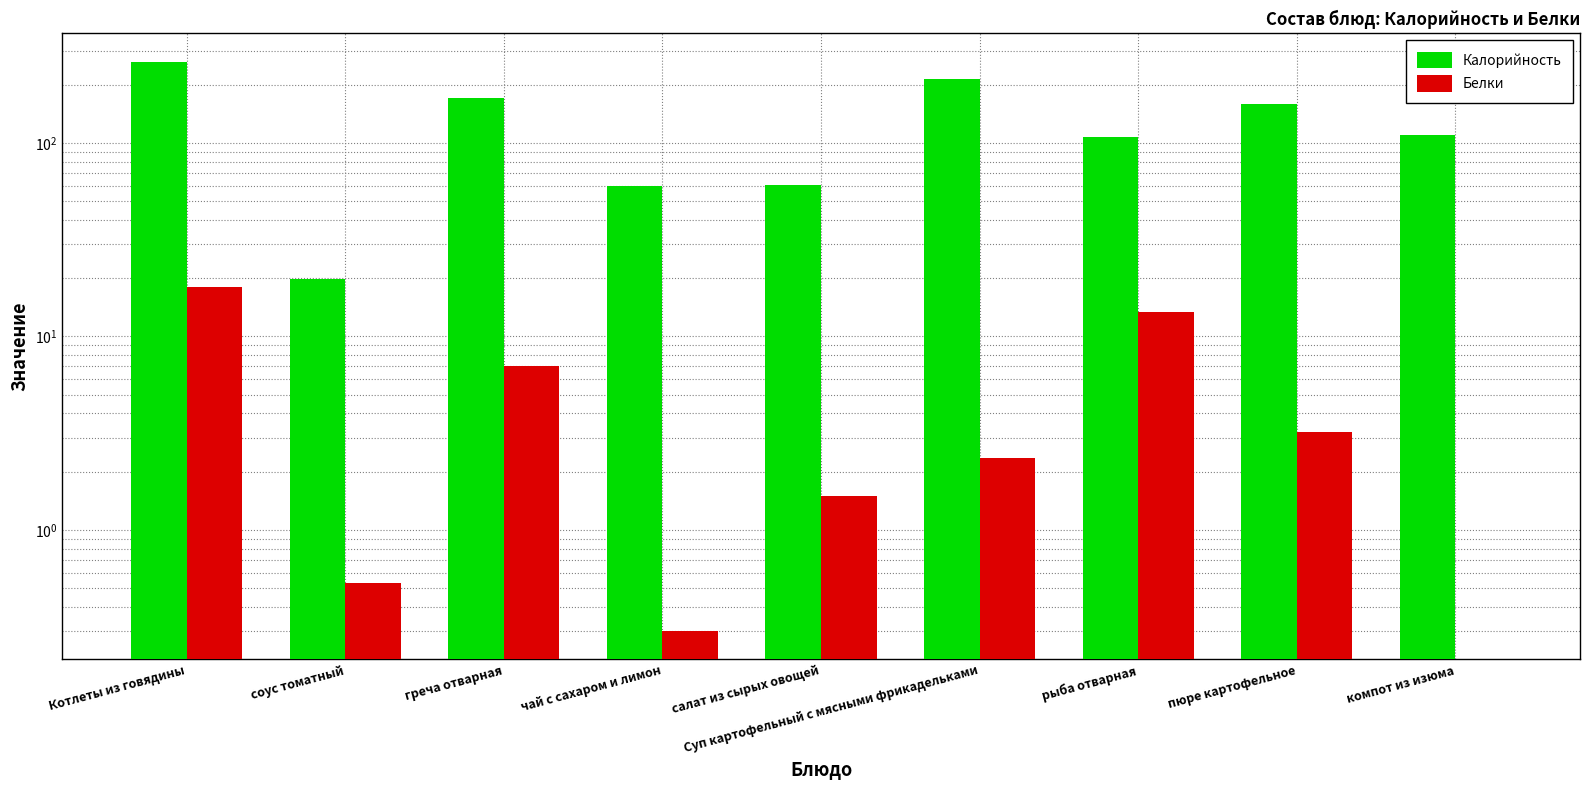

What is the total value across all series at соус томатный?

20.3